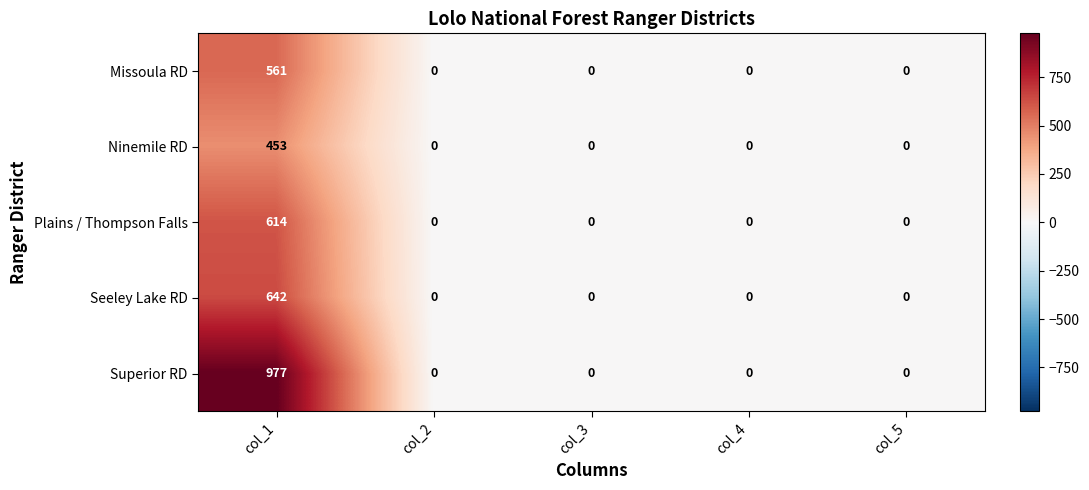

What is the difference between the highest and lowest values at col_1?

524